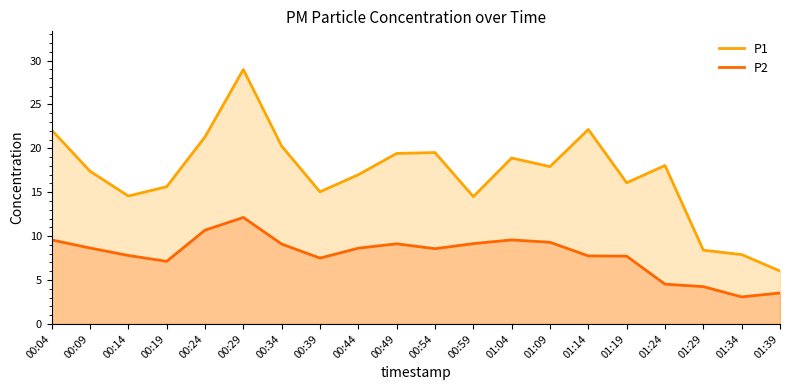

Reading right to left, extract all data points from this chart.

P1: 01:39=6.0	01:34=7.9	01:29=8.4	01:24=18.1	01:19=16.1	01:14=22.1	01:09=17.9	01:04=18.9	00:59=14.5	00:54=19.5	00:49=19.4	00:44=17.0	00:39=15.1	00:34=20.2	00:29=29.0	00:24=21.3	00:19=15.6	00:14=14.6	00:09=17.4	00:04=22.1
P2: 01:39=3.5	01:34=3.1	01:29=4.2	01:24=4.5	01:19=7.7	01:14=7.8	01:09=9.3	01:04=9.6	00:59=9.2	00:54=8.6	00:49=9.1	00:44=8.6	00:39=7.5	00:34=9.1	00:29=12.1	00:24=10.7	00:19=7.1	00:14=7.8	00:09=8.7	00:04=9.6